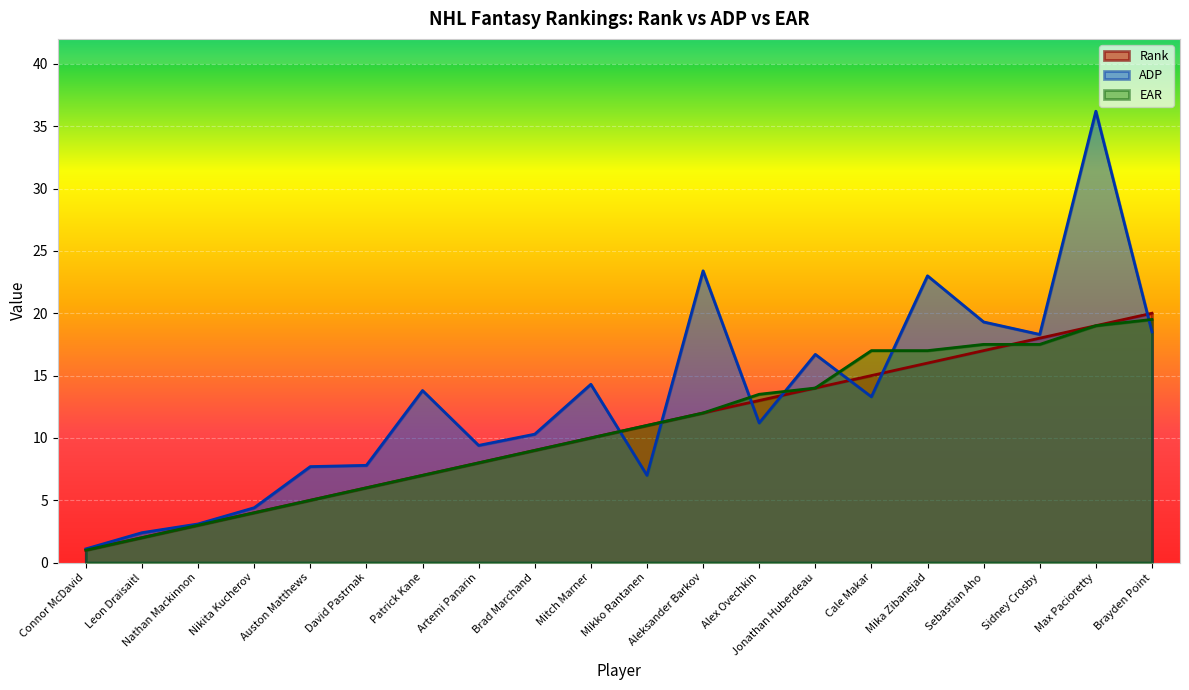

What is the label of the 12th point from the left?

Aleksander Barkov